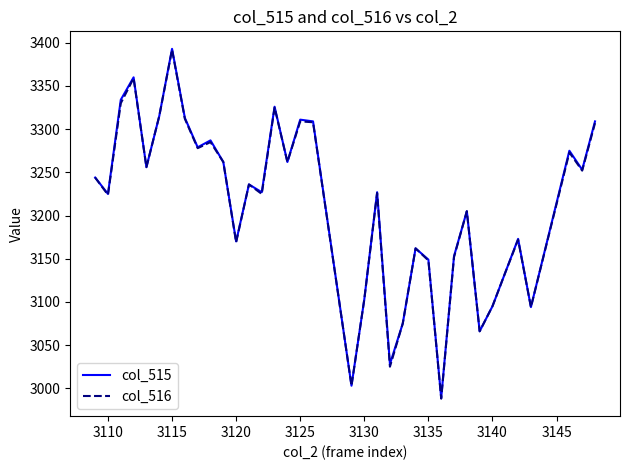

What is the smallest value displayed?

2988